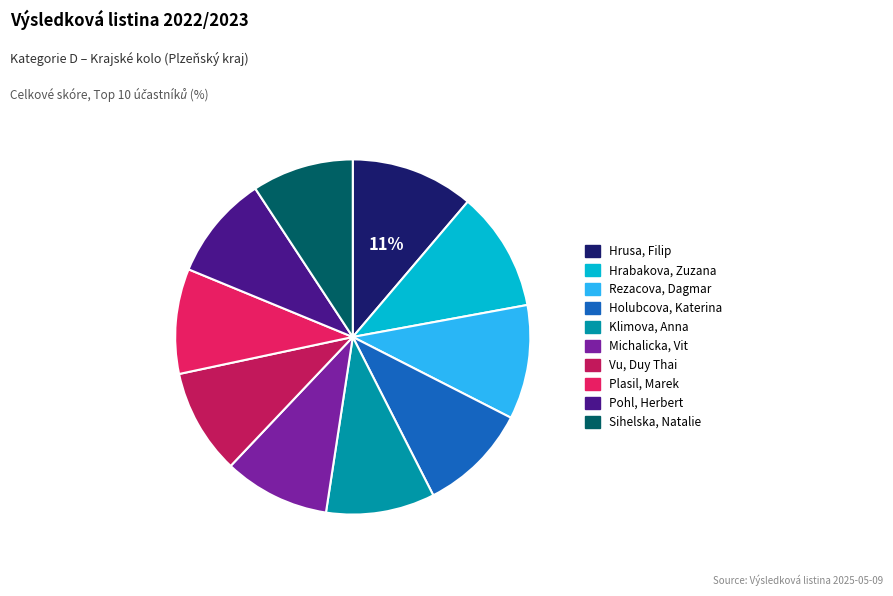

To the nearest percent, what is the difference between the largest and smallest slice percentages?

2%